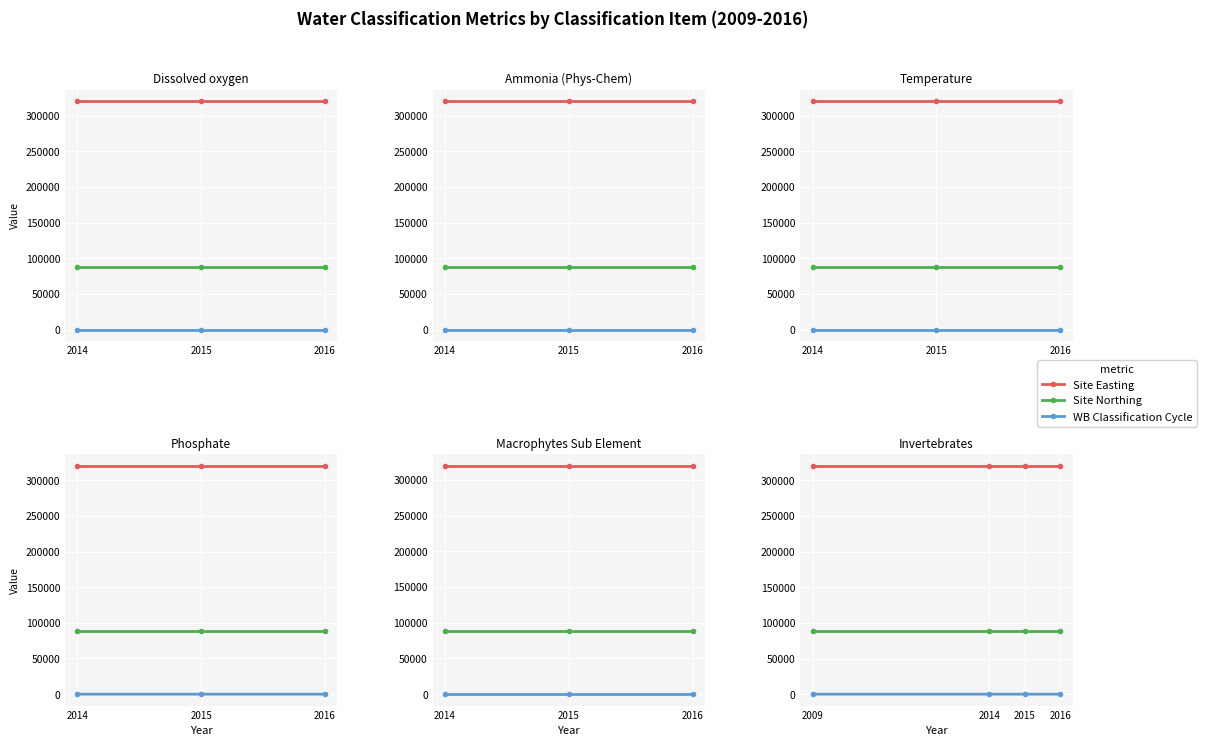

Is the value of WB Classification Cycle at 2015 greater than the value of Site Easting at 2014?

No